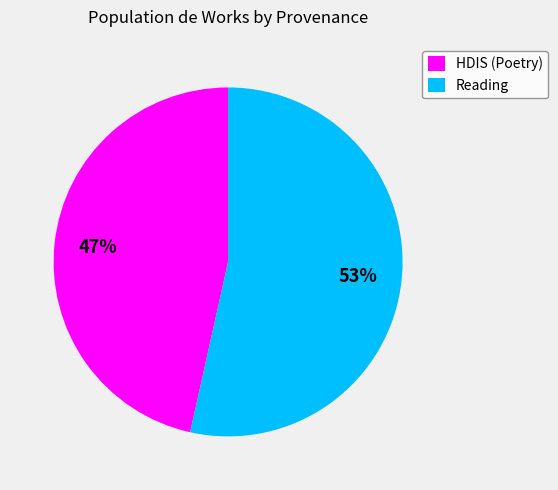

How many slices are in this pie chart?

2